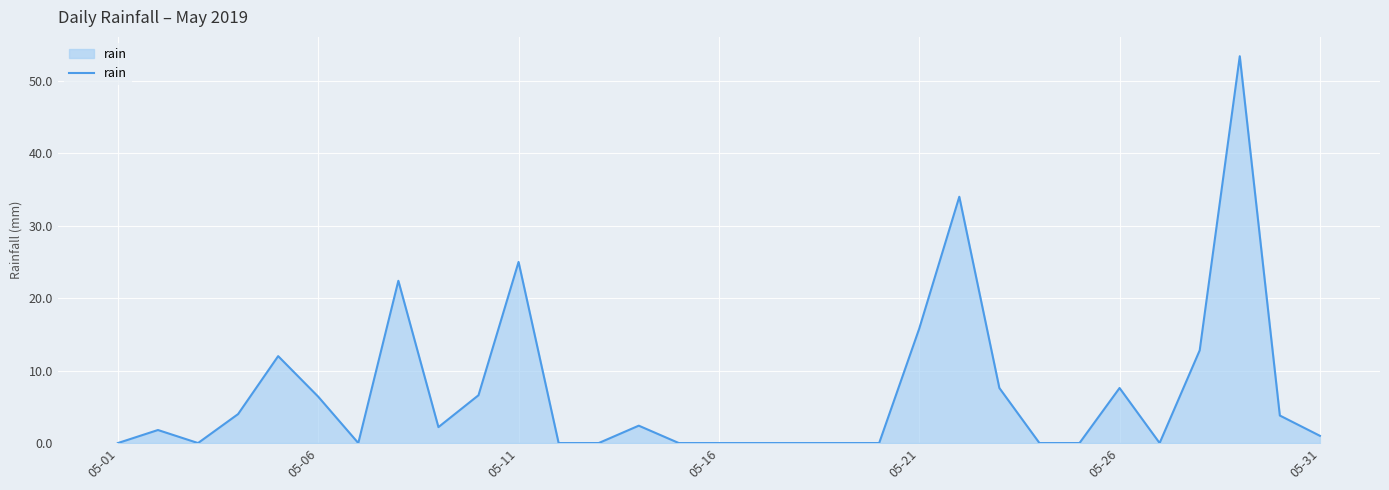

What is the difference between the maximum and minimum values?

53.4